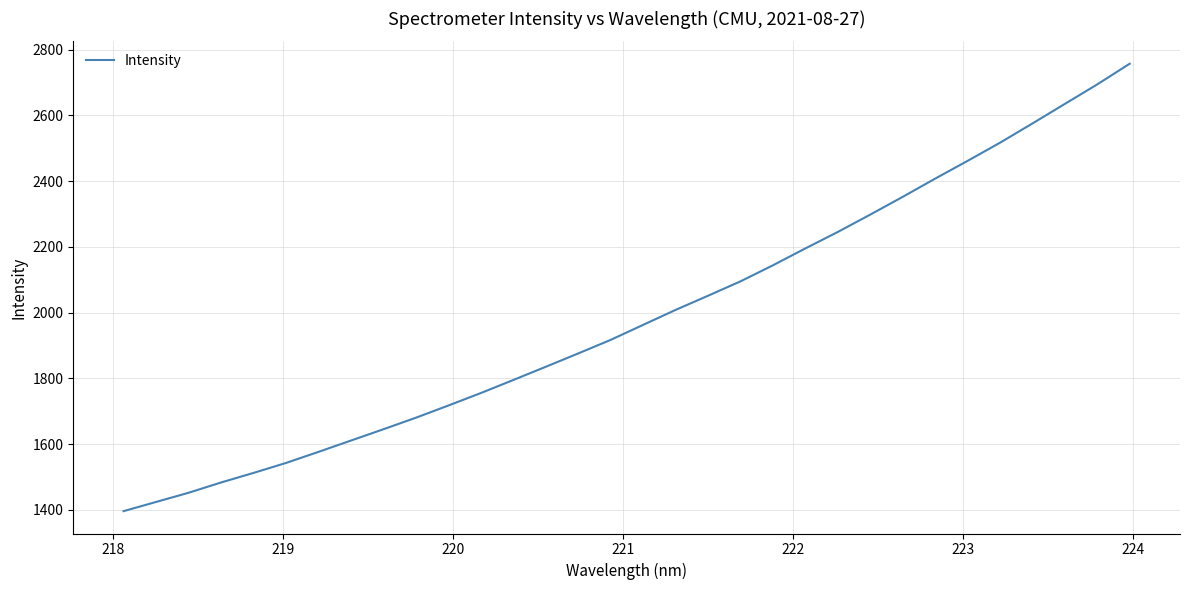

What is the smallest value displayed?

1396.5